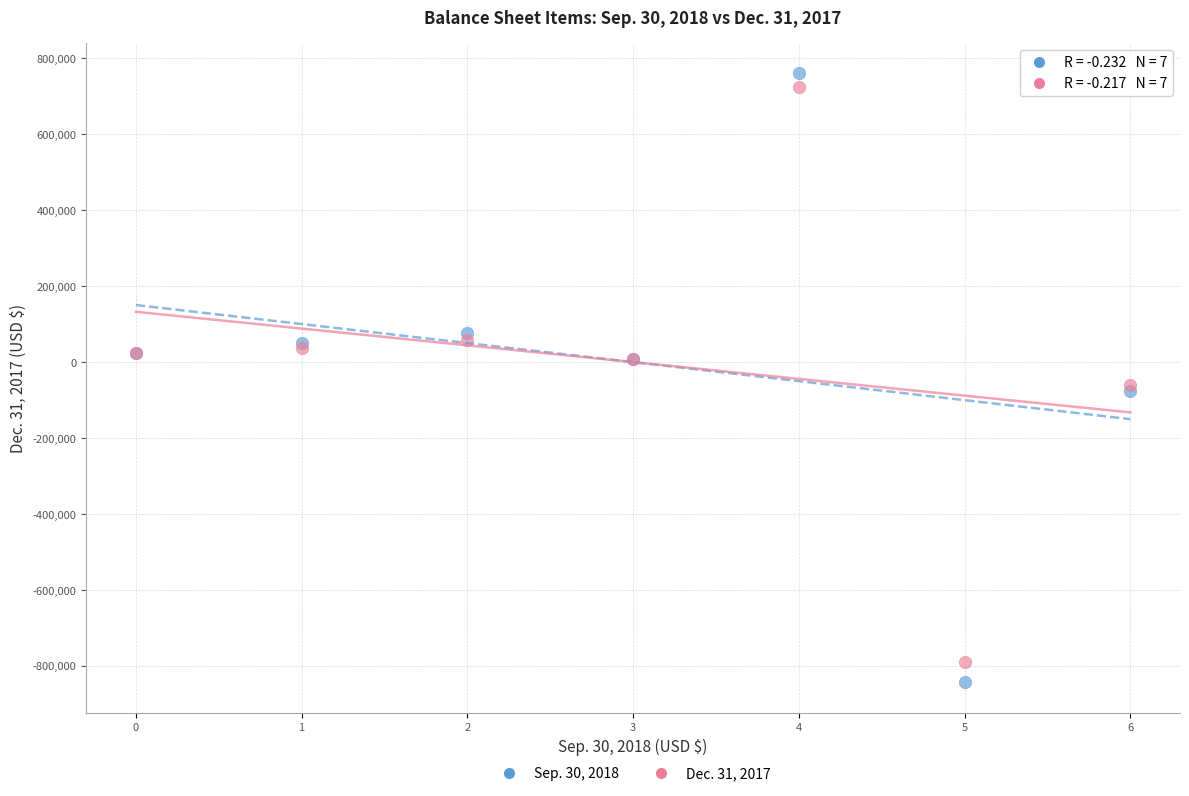

What are all the series names shown in the legend?

Sep. 30, 2018, Dec. 31, 2017